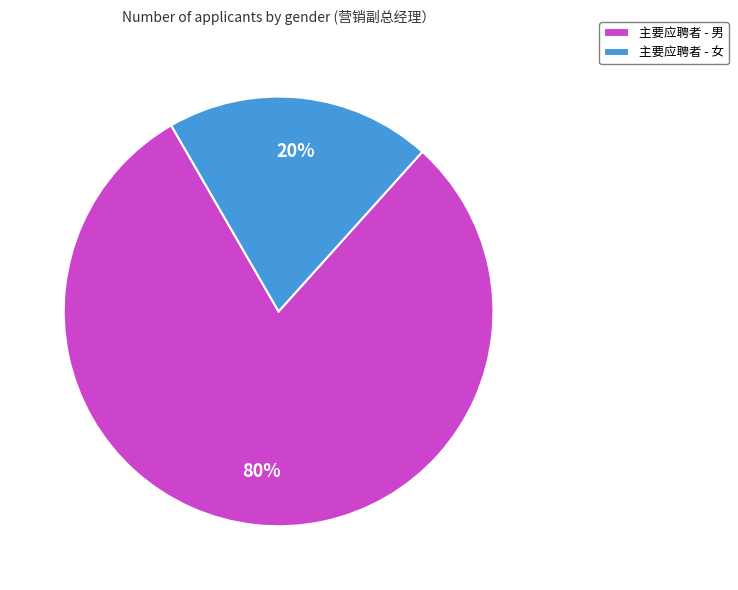

Which category has the biggest portion of the pie?

主要应聘者 - 男